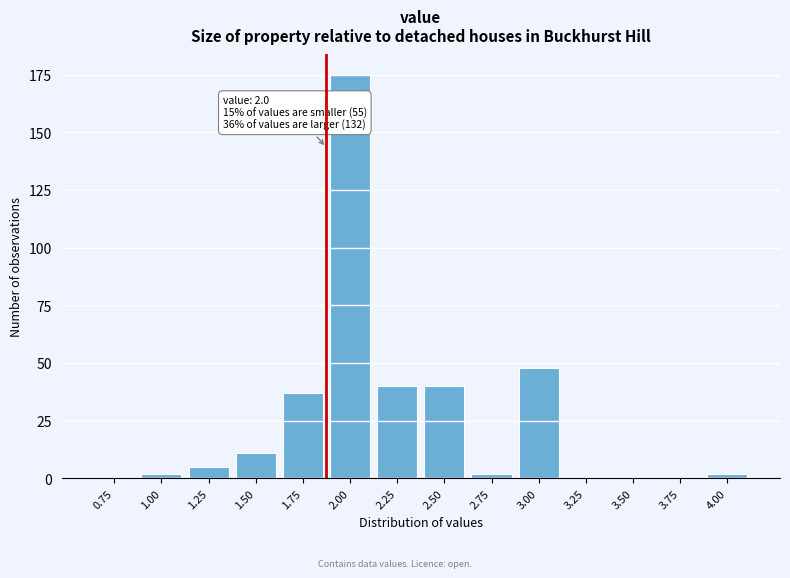

Reading right to left, list all the values displayed in this chart.

4.00=2	3.75=0	3.50=0	3.25=0	3.00=48	2.75=2	2.50=40	2.25=40	2.00=175	1.75=37	1.50=11	1.25=5	1.00=2	0.75=0